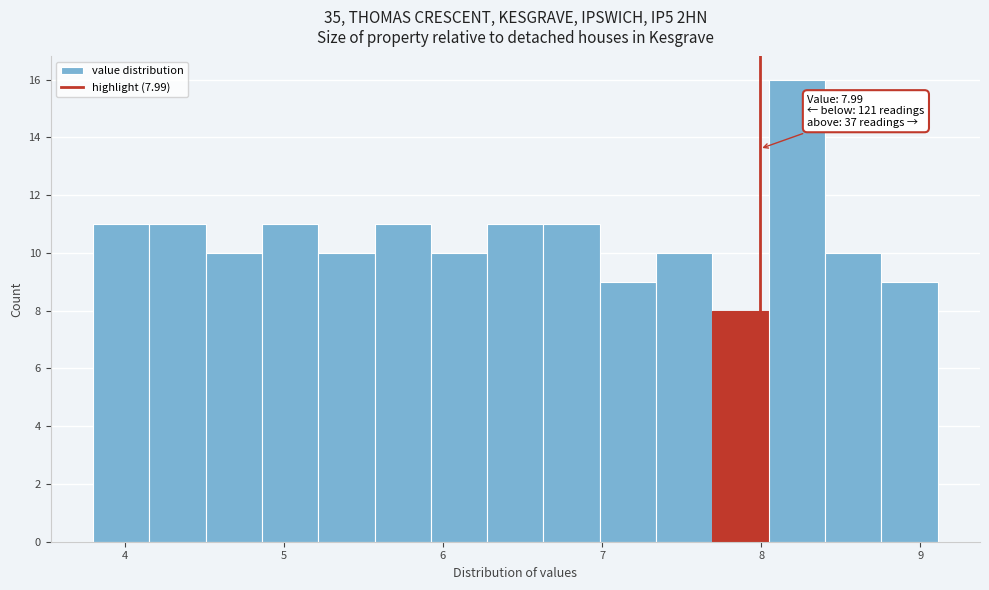

Around what value on the x-axis is the tallest bar? Give the approximate position of its centre, as read against the axis.

8.2